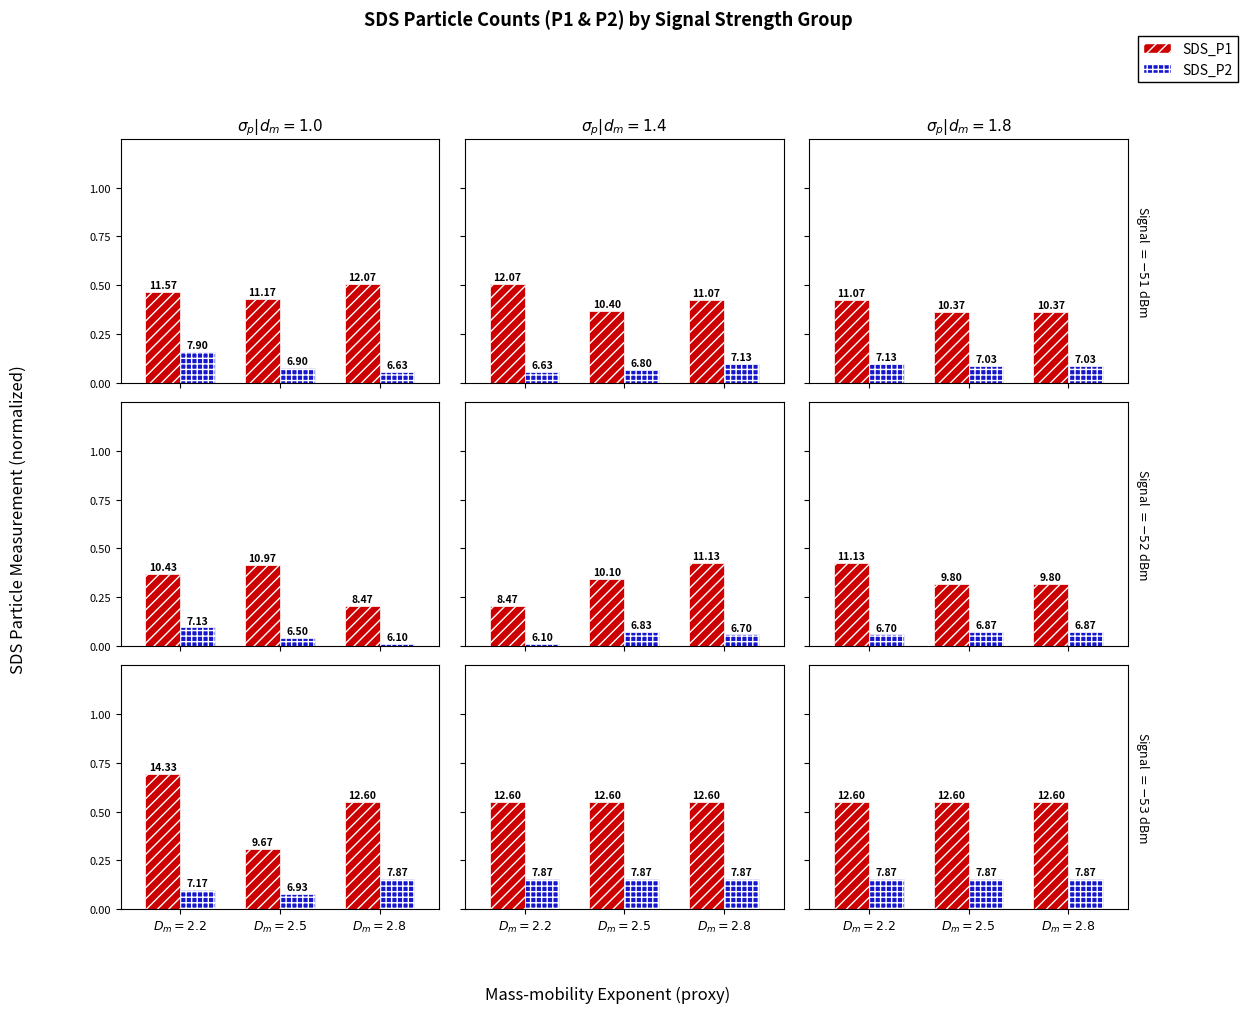

What is the total value across all series at $D_m=2.2$?

0.7